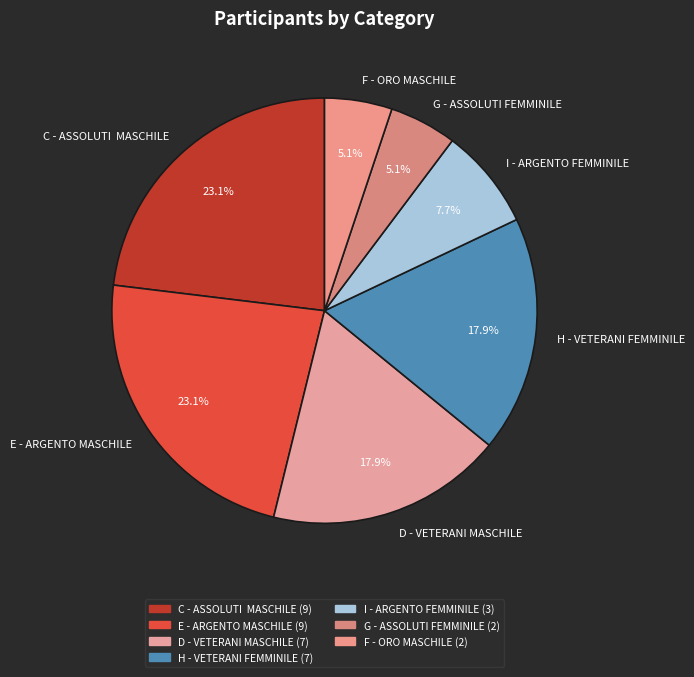

Count the number of slices in the pie.

7